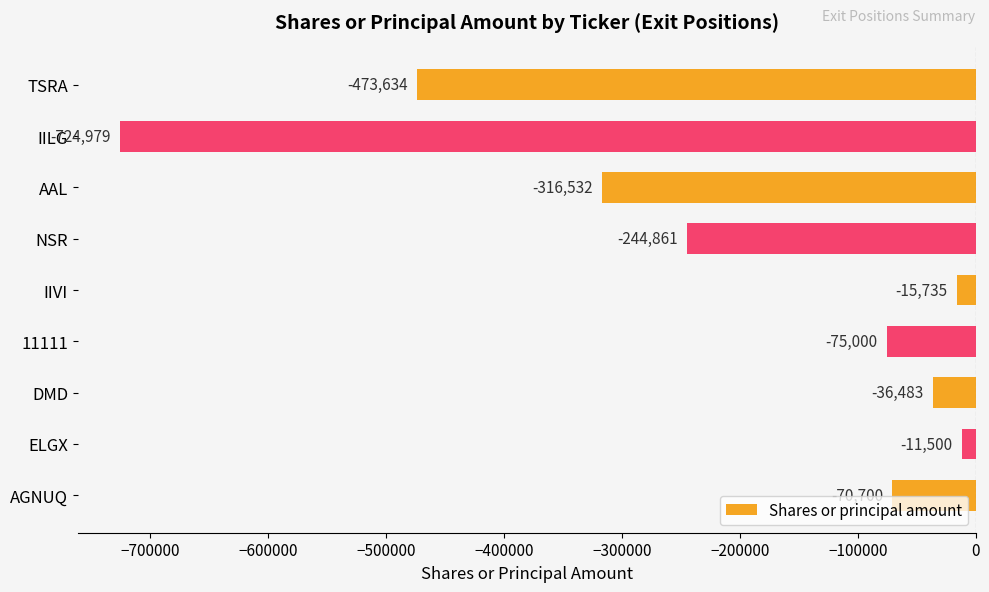

What is the change in value from IILG to TSRA?

+251345